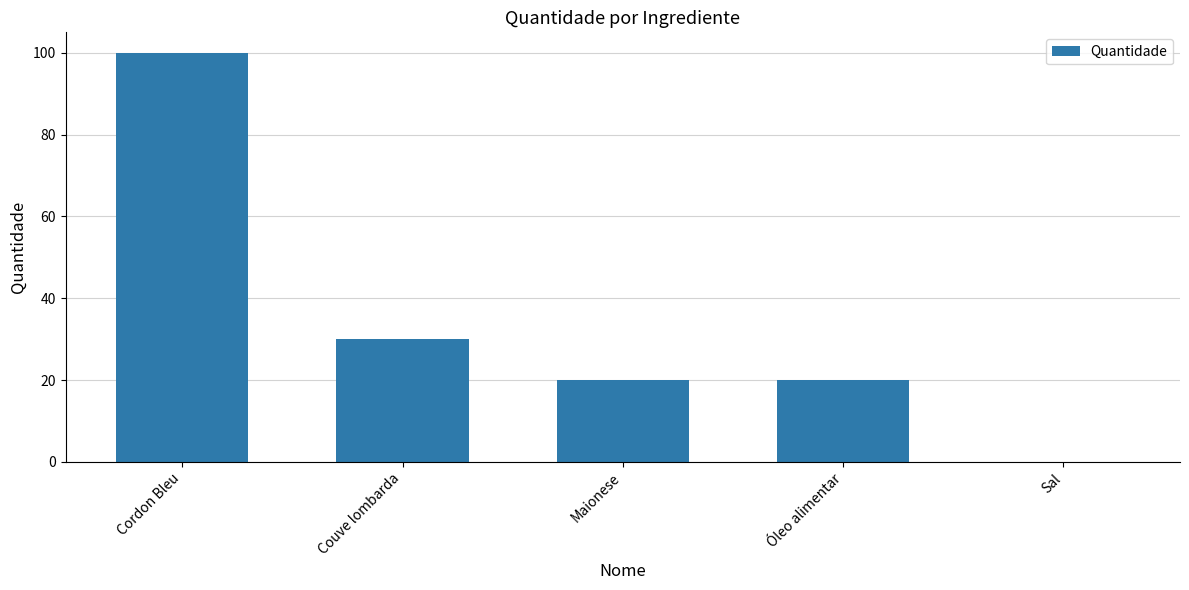

What is the average value?

34.0